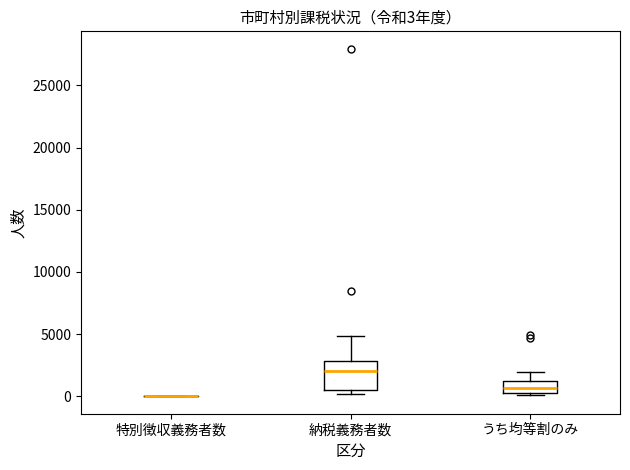

Which box is the tallest, from its lower edge to its upper edge?

納税義務者数